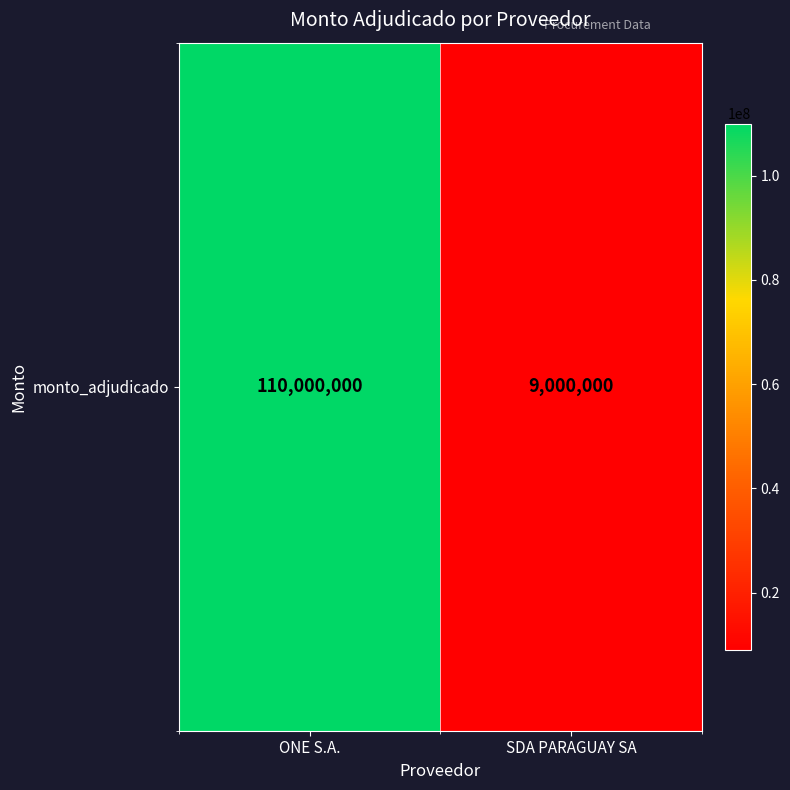

Rank the categories by value from highest to lowest.

ONE S.A., SDA PARAGUAY SA